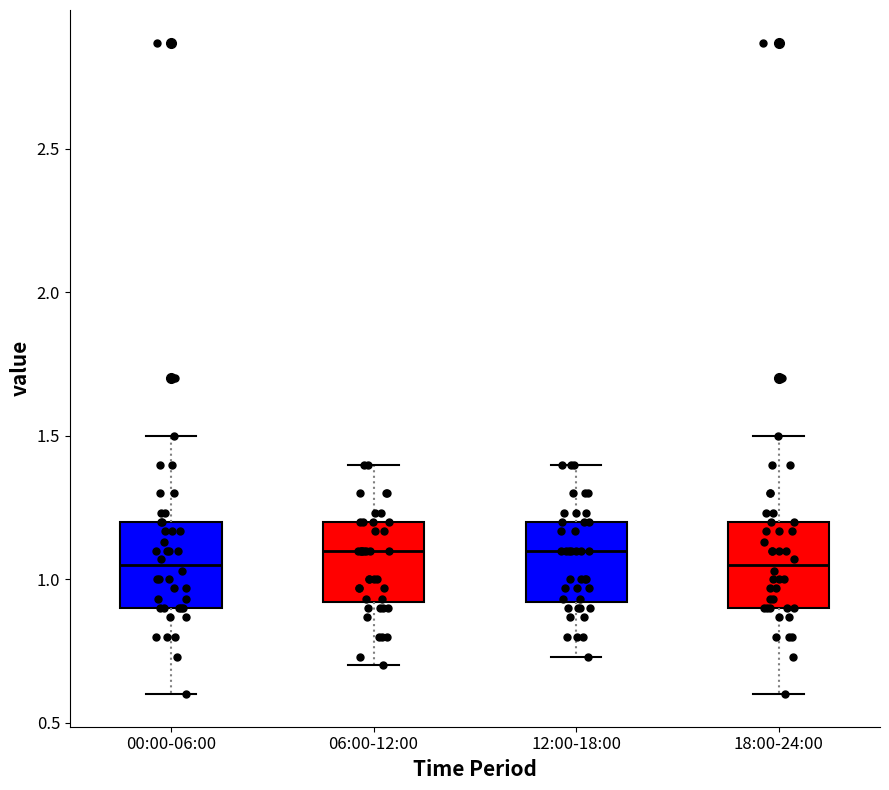

Reading left to right, read every box against the y-axis: the position of its median line, the range the box covers, and the ends of its whiskers. The values are not printed on the chart, so give them approximately, as read against the axis.

00:00-06:00: median 1.05, box 0.90 to 1.20, whiskers 0.60 to 1.50
06:00-12:00: median 1.10, box 0.90 to 1.20, whiskers 0.70 to 1.40
12:00-18:00: median 1.10, box 0.90 to 1.20, whiskers 0.75 to 1.40
18:00-24:00: median 1.05, box 0.90 to 1.20, whiskers 0.60 to 1.50